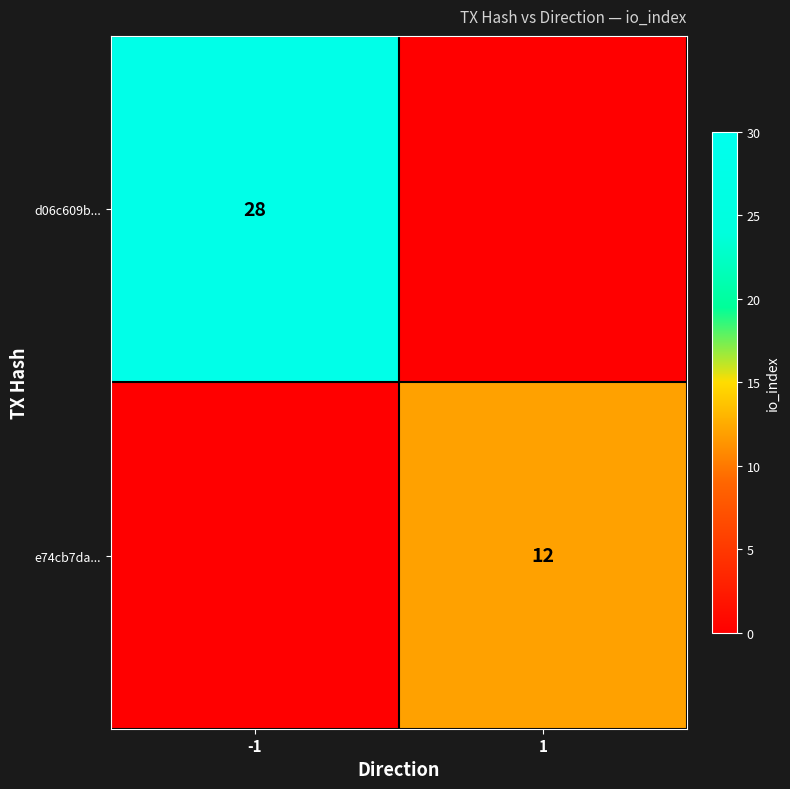

At which category is the sum across all series the highest?

-1